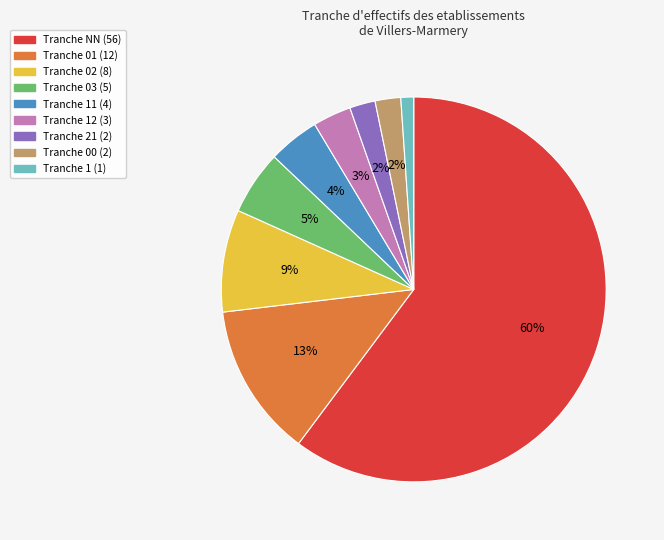

To the nearest percent, what is the average slice percentage?

11%